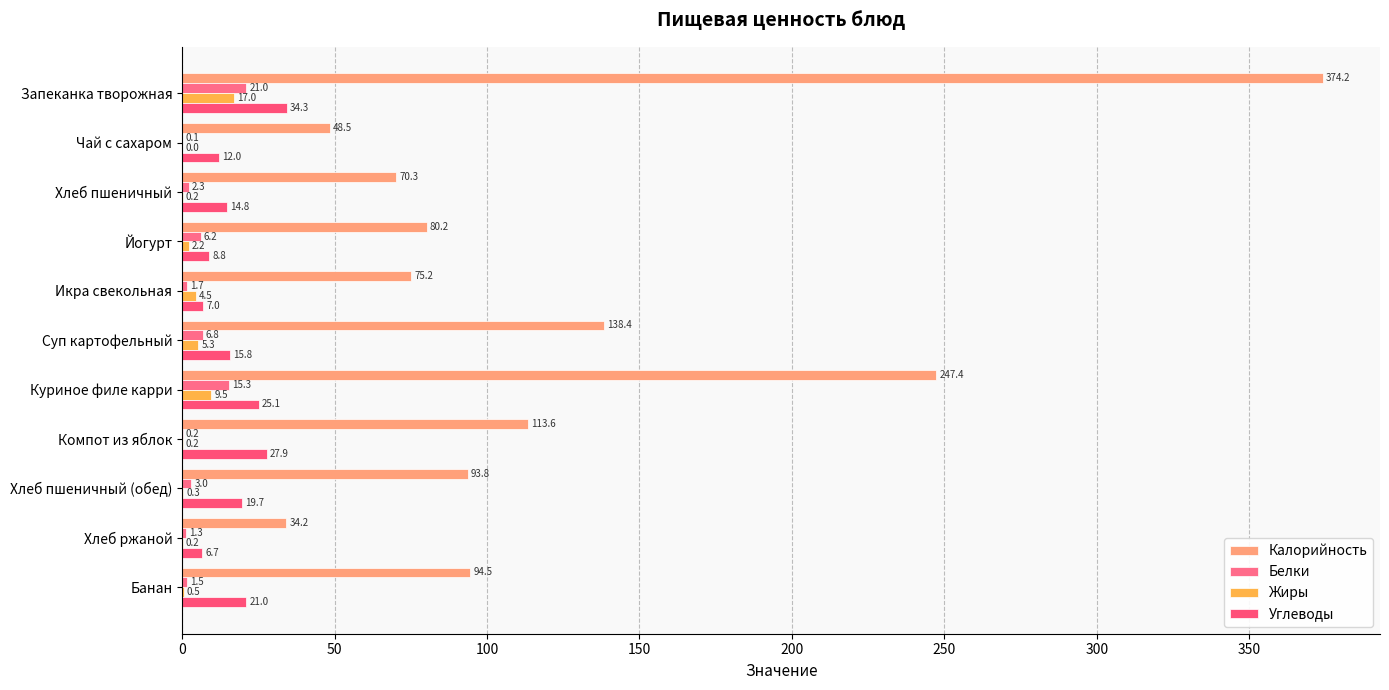

How many series are shown in this chart?

4